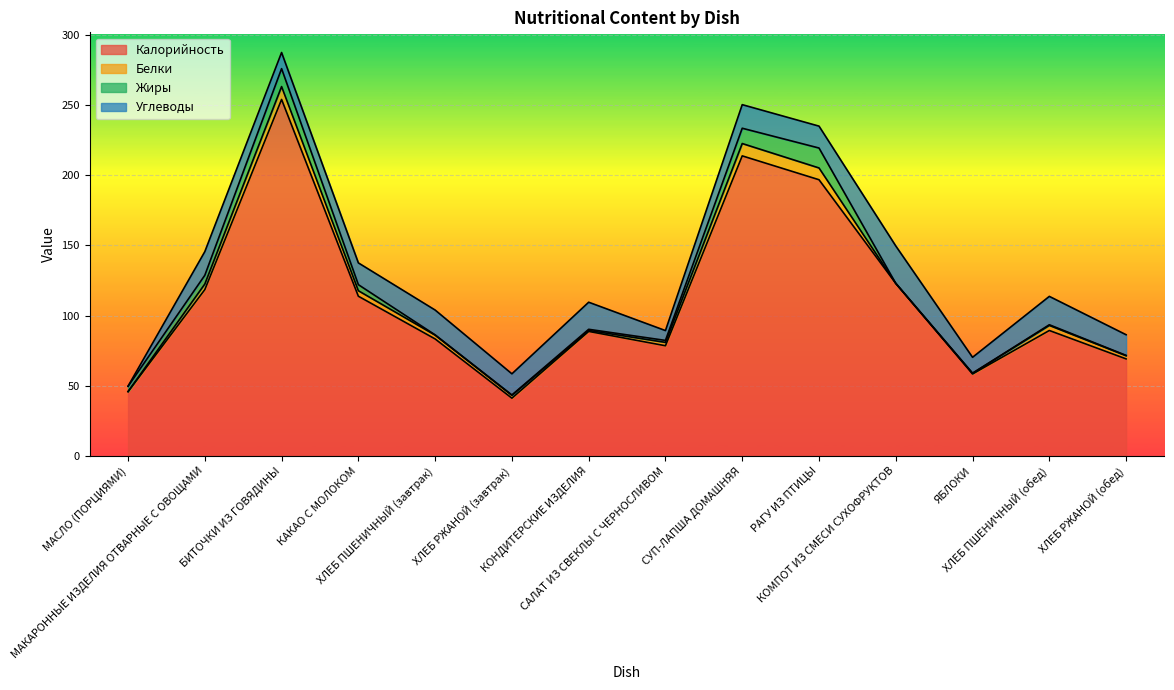

What is the difference between the maximum and minimum values in the Белки series?

9.2